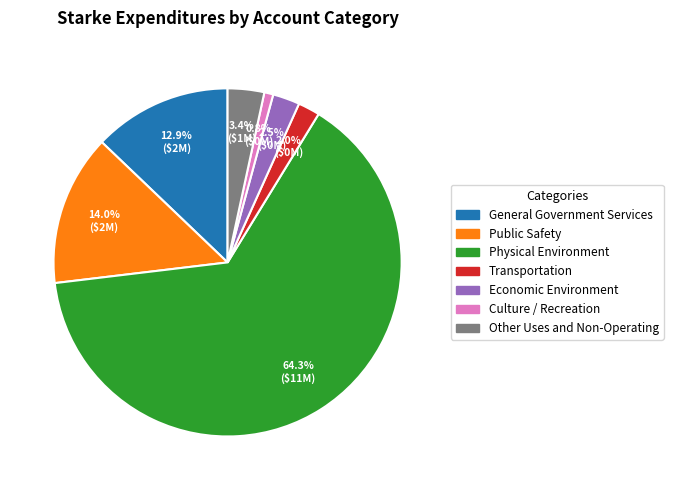

How many segments does this pie chart have?

7